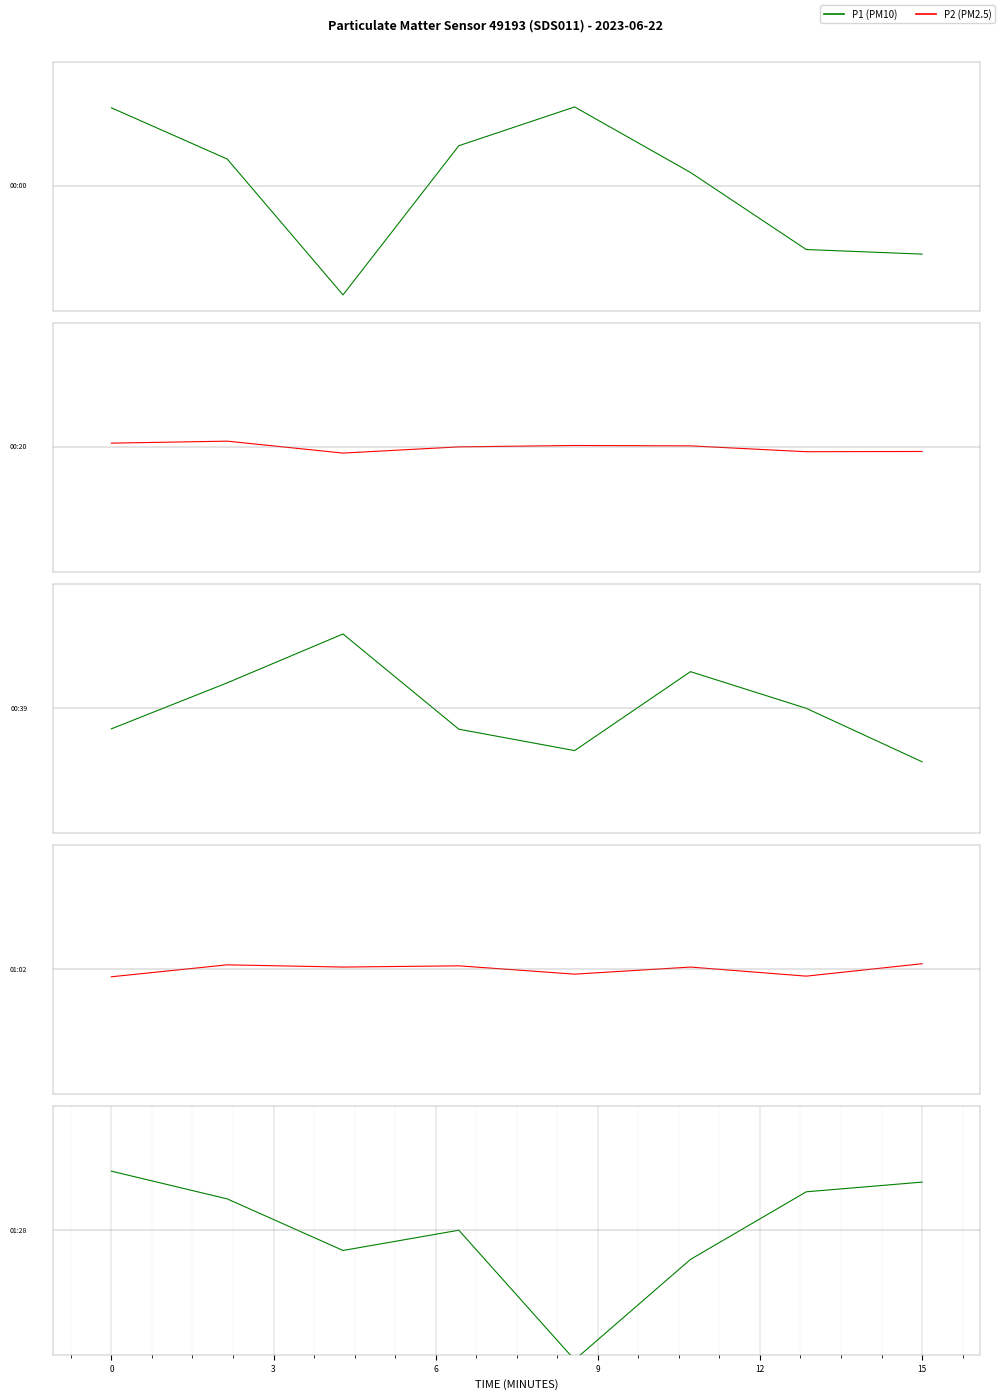

True or false: P2 has a value of 0.2 at 15.

False